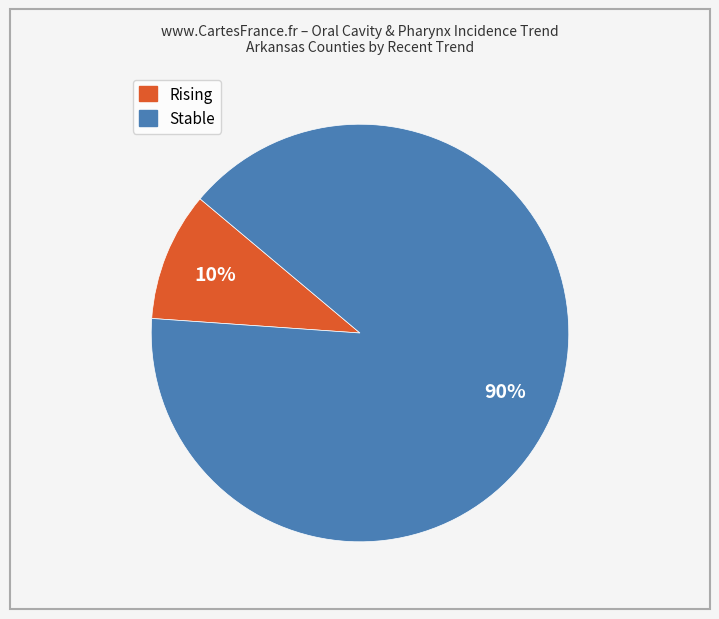

To the nearest percent, what is the difference between the largest and smallest slice percentages?

80%